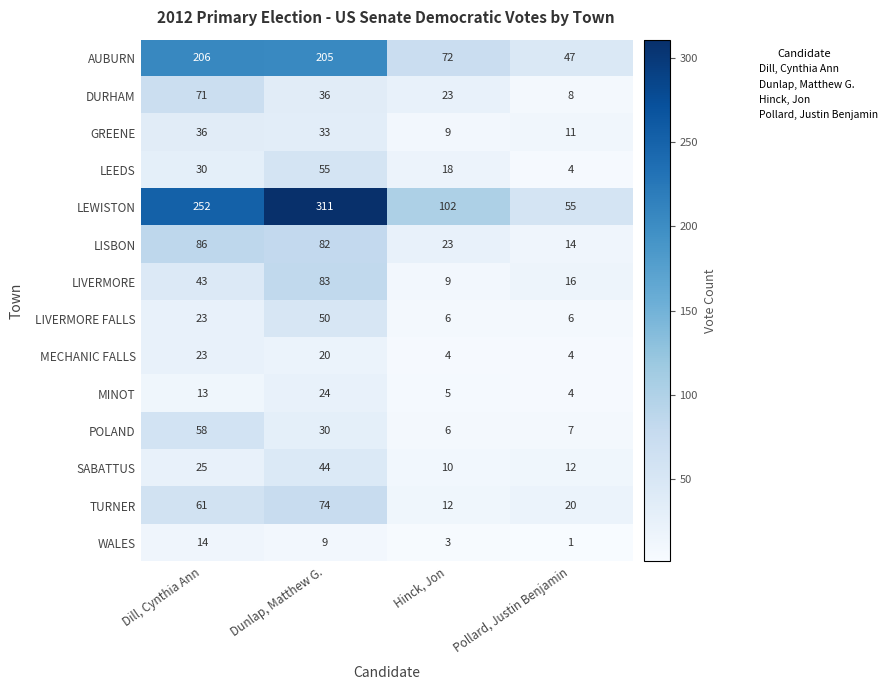

Rank the series at Dunlap, Matthew G. from highest to lowest value.

LEWISTON, AUBURN, LIVERMORE, LISBON, TURNER, LEEDS, LIVERMORE FALLS, SABATTUS, DURHAM, GREENE, POLAND, MINOT, MECHANIC FALLS, WALES